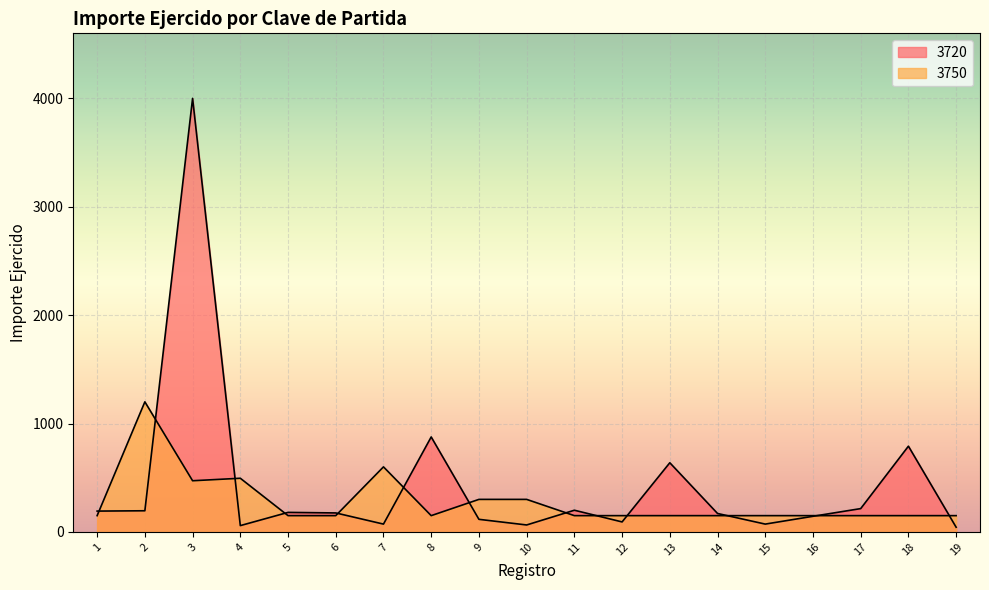

List the series in order of their peak value, lowest first.

3750, 3720